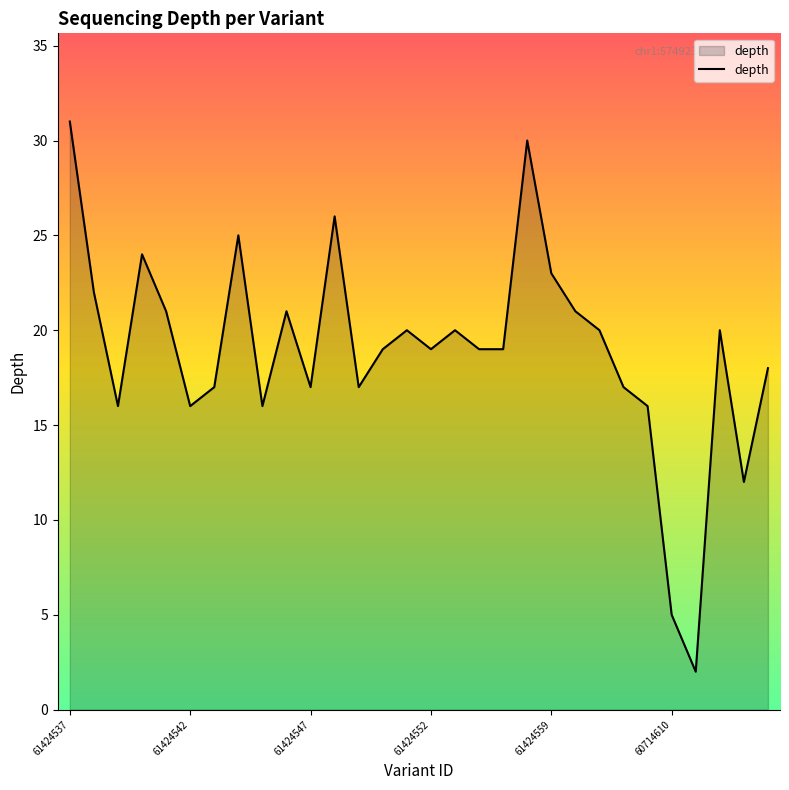

What is the difference between the maximum and minimum values?

29